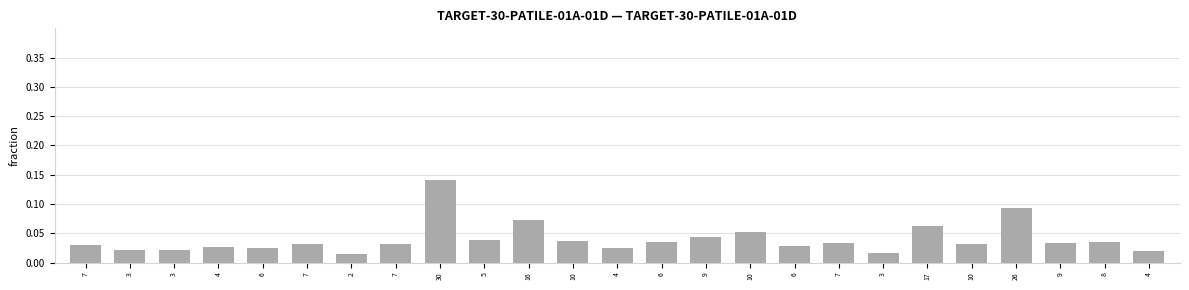

At which category does the chart reach its peak across all series?

30